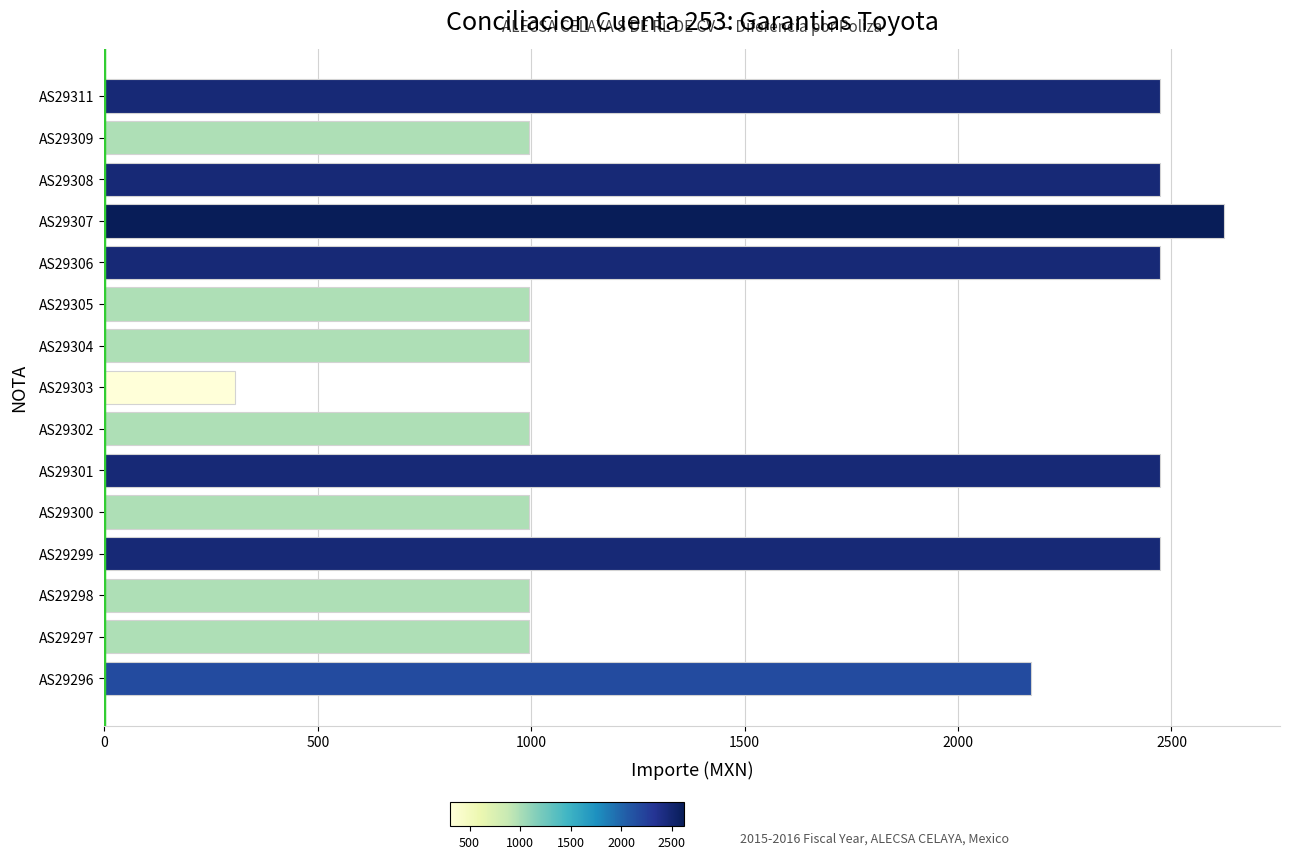

What is the minimum value shown in the chart?

306.8